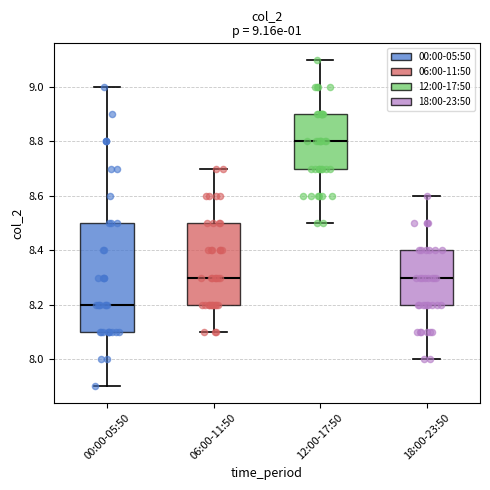

Comparing the boxes themselves (not the whiskers), which one is the tallest?

00:00-05:50